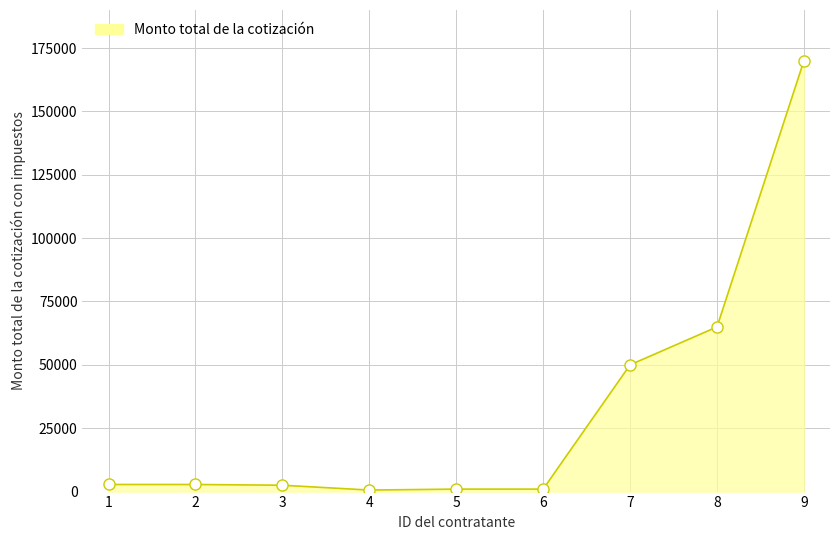

Between 4 and 9, which is larger?

9